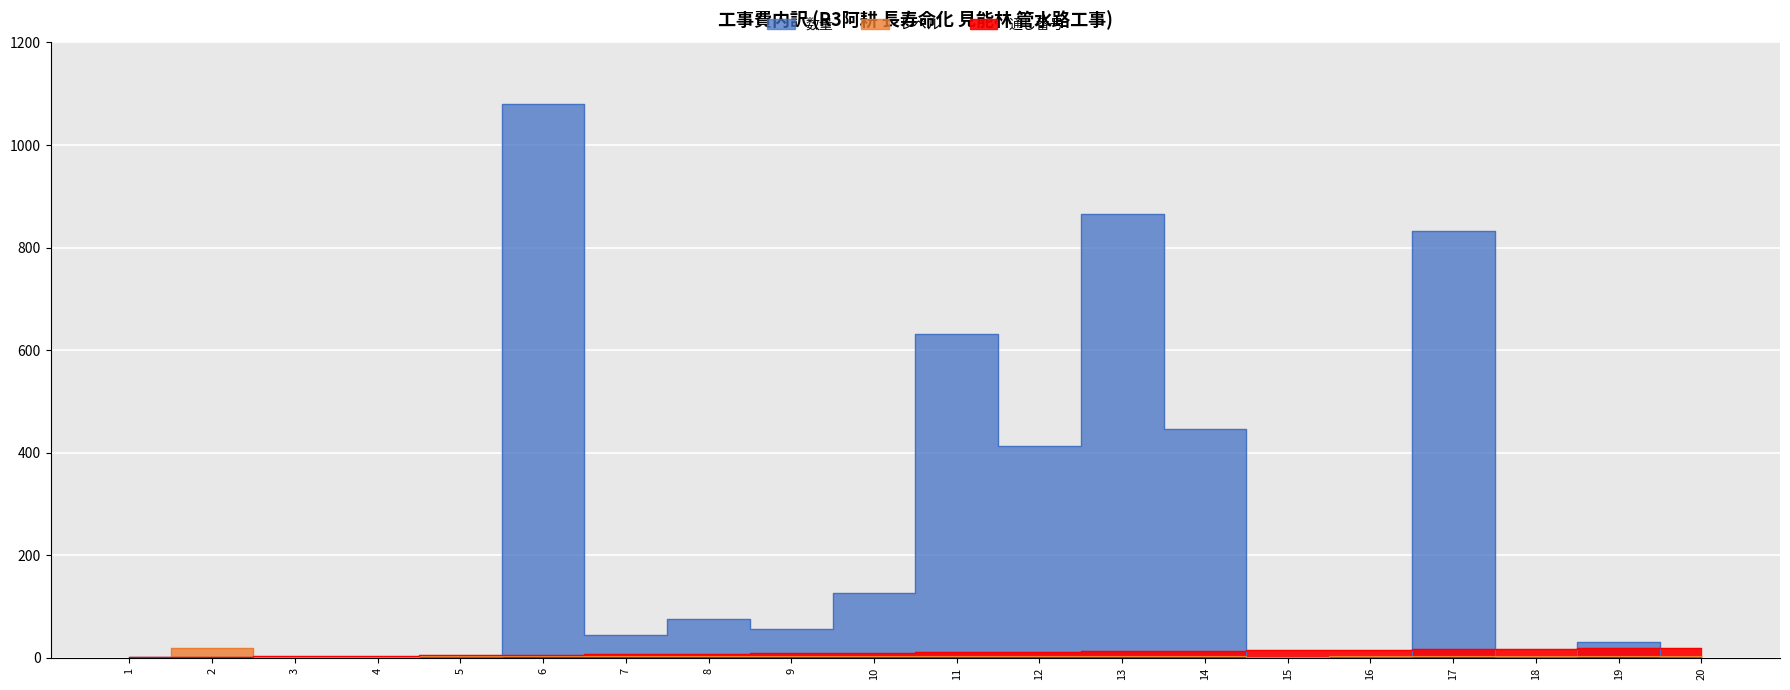

List the series in order of their peak value, lowest first.

通し番号, レベル, 数量